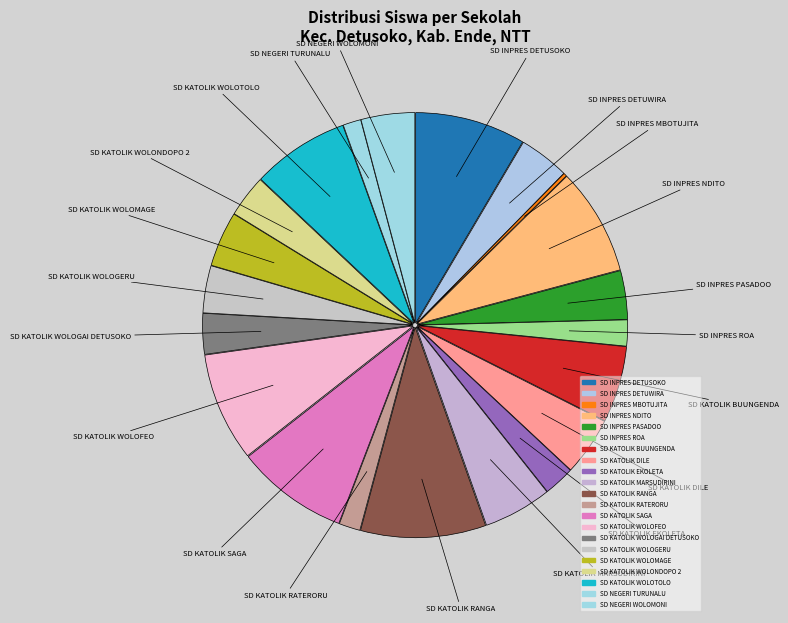

True or false: SD KATOLIK WOLOMAGE accounts for 4% of the total.

True